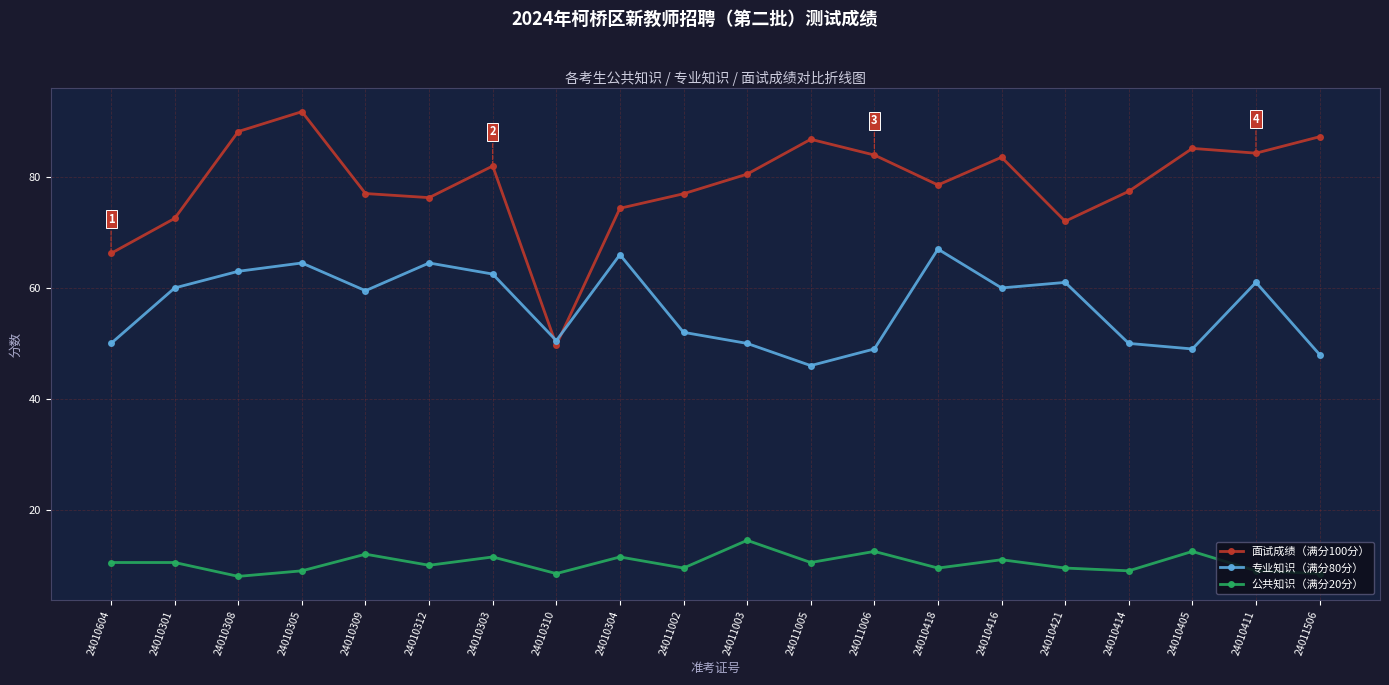

What is the average value of the 面试成绩（满分100分） series?

78.7